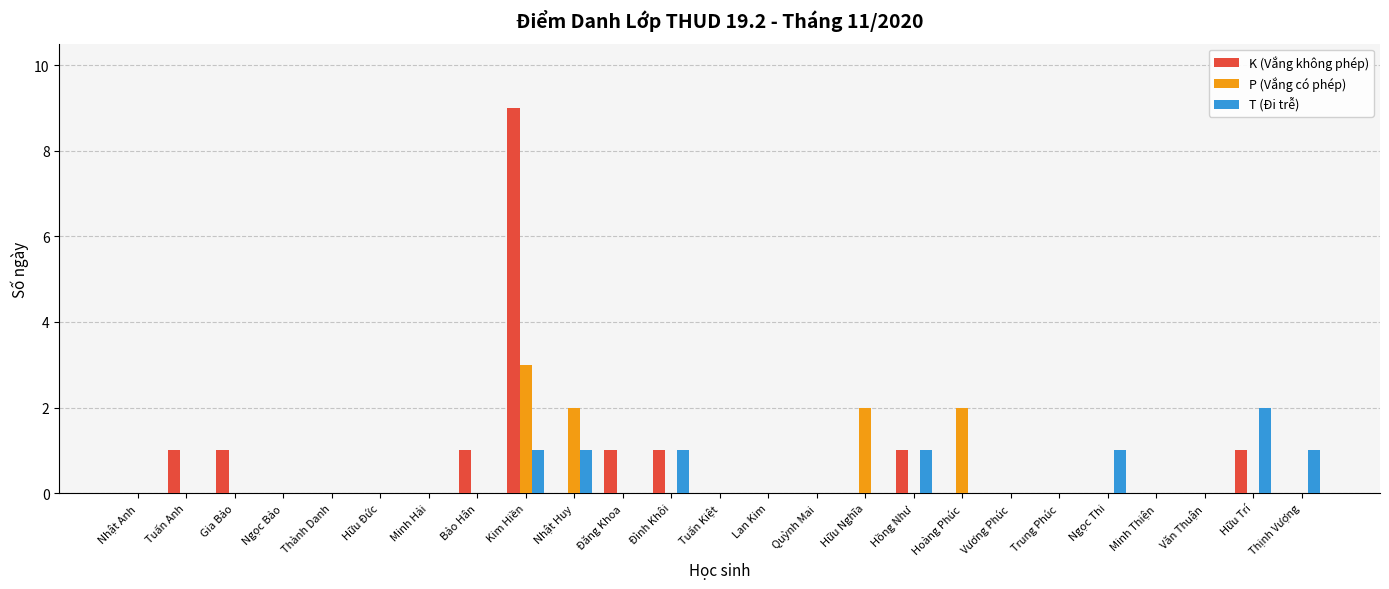

At which category does the chart reach its peak across all series?

Kim Hiền